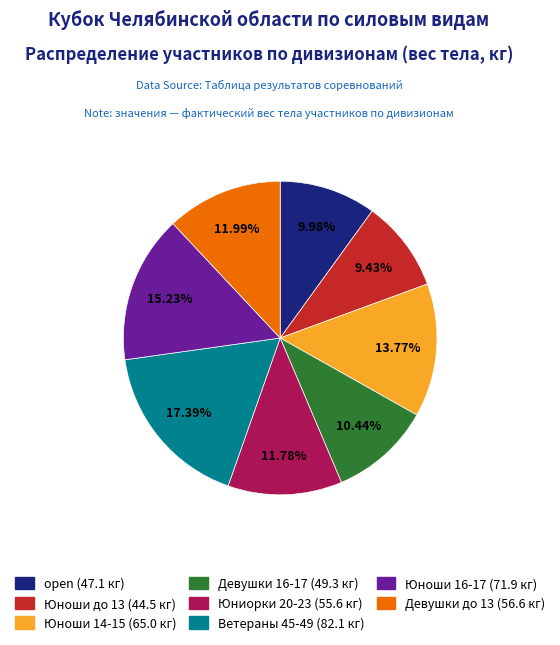

Which category has the biggest portion of the pie?

Ветераны 45-49